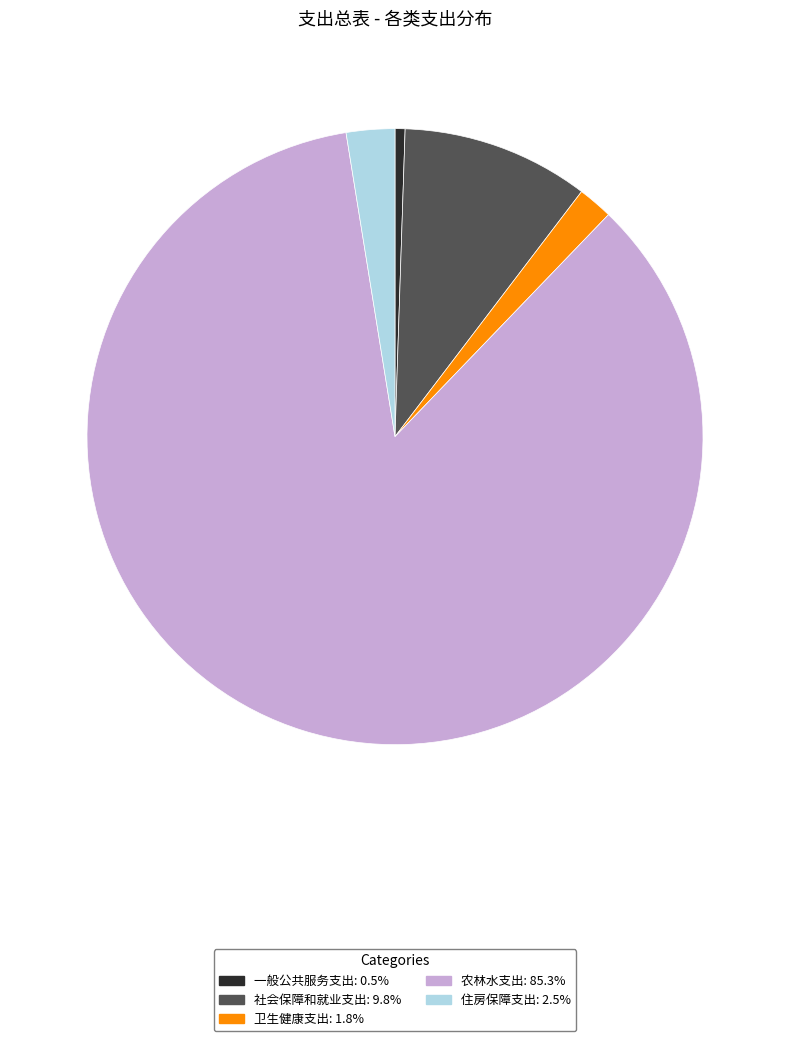

What is the ratio of the value at 农林水支出 to the value at 卫生健康支出?

46.5